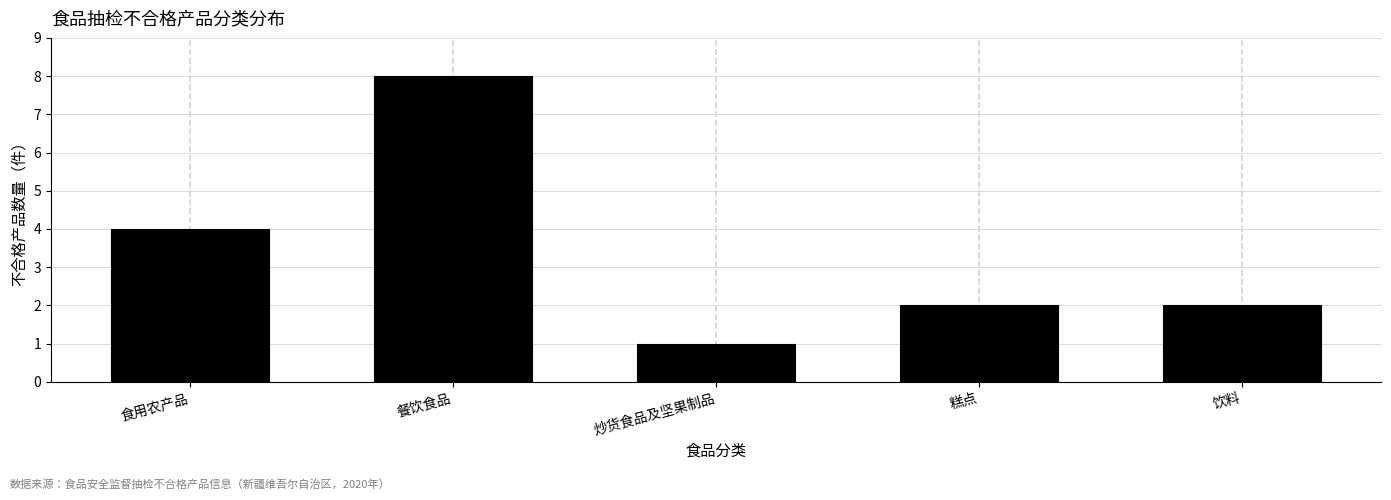

Reading left to right, list all the values displayed in this chart.

4	8	1	2	2